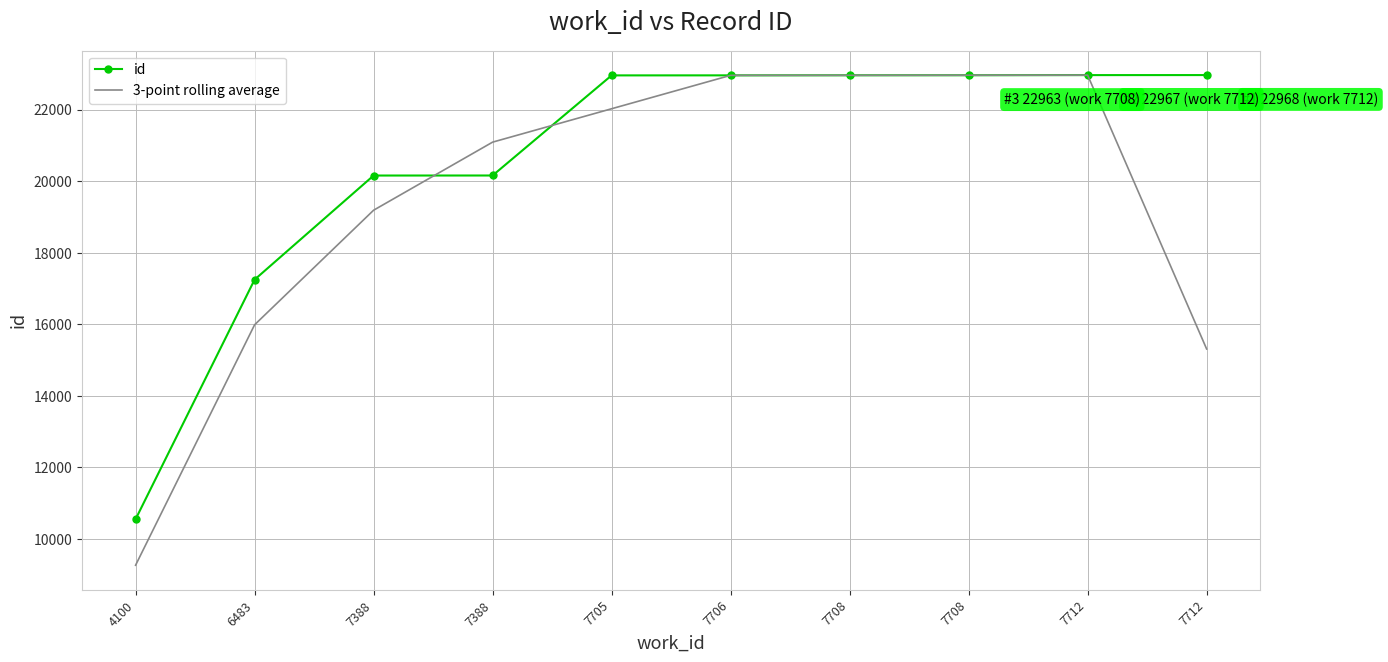

True or false: id has a value of 6730.2 at 7388.

False